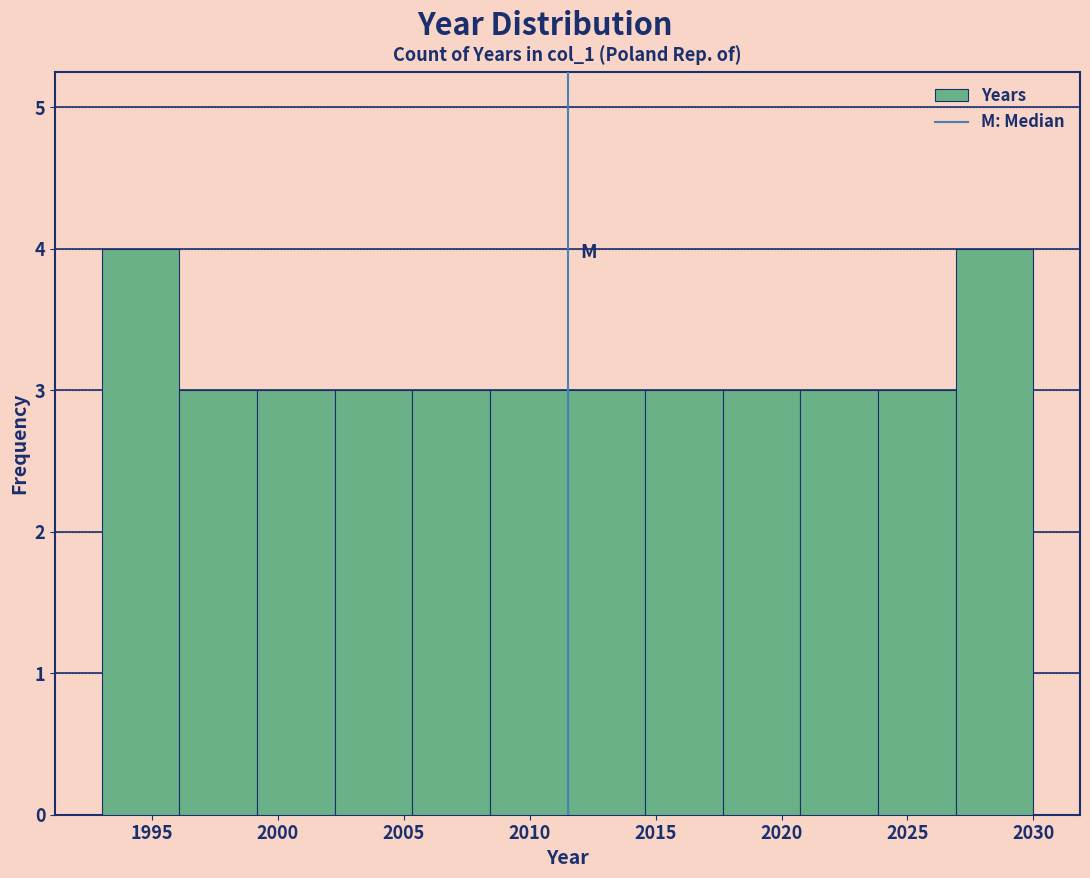

What is the height of the bar covering 2024.0 to 2027.0 on the x-axis? Neither the bar edges nor the heights are printed on the chart, so give them approximately, as read against the axes.

3